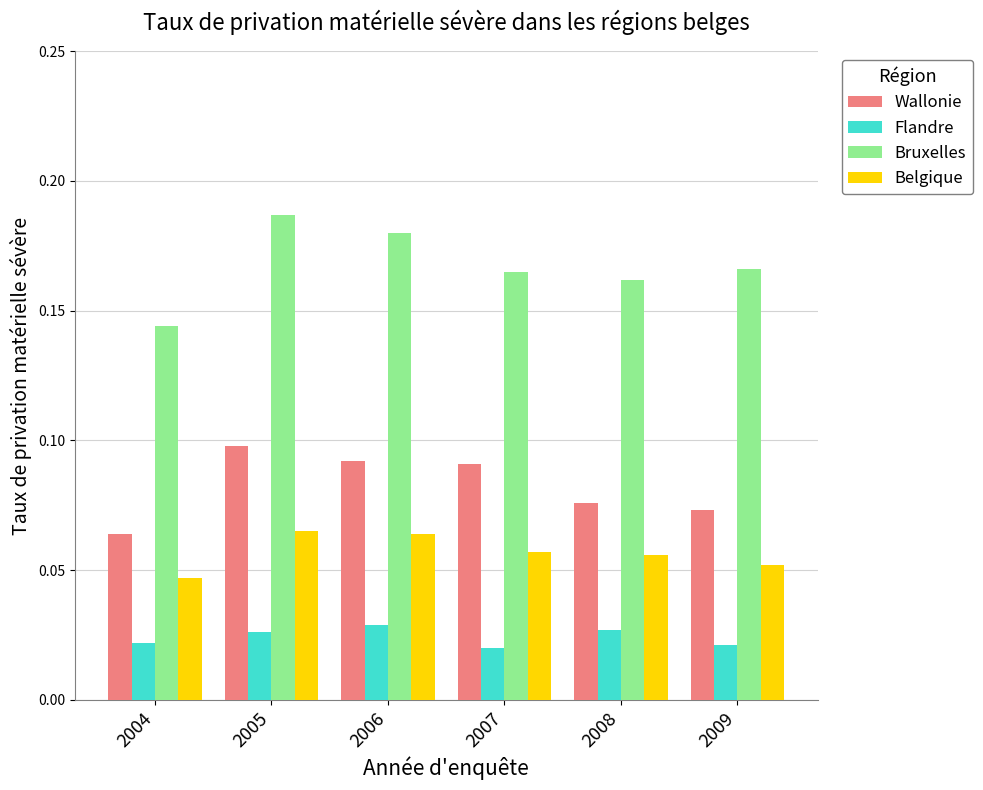

List the series in order of their overall mean, lowest first.

Flandre, Belgique, Wallonie, Bruxelles